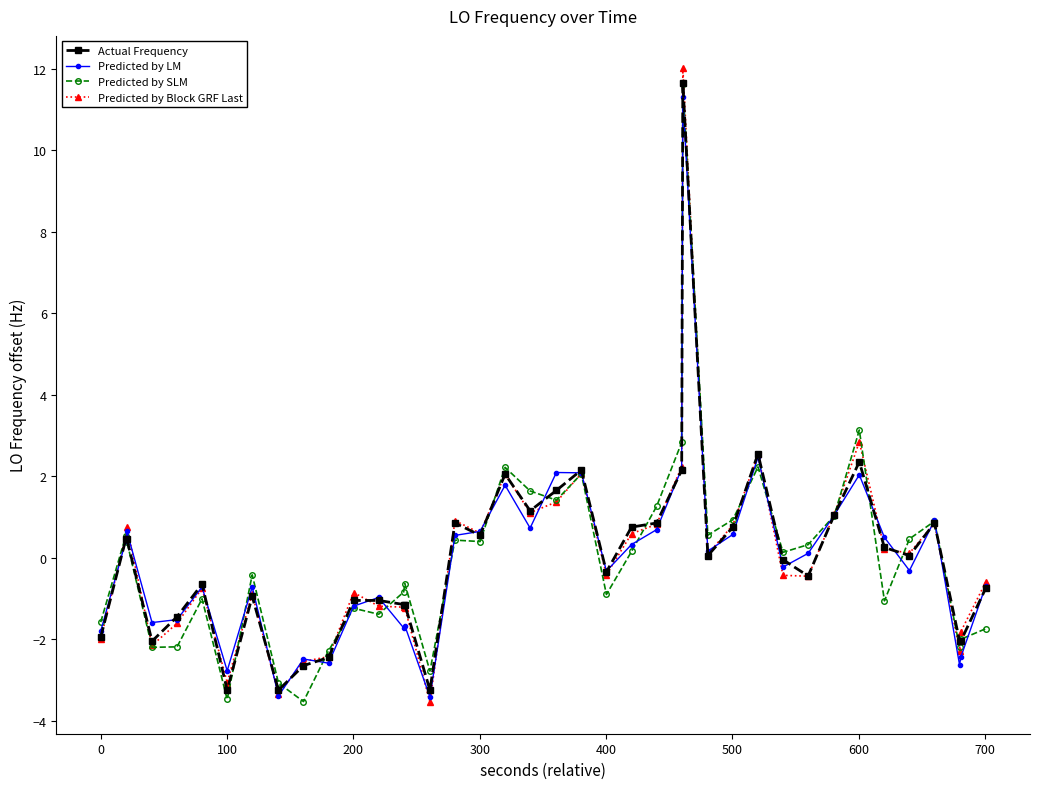

What is the minimum value for Predicted by SLM?

-3.5